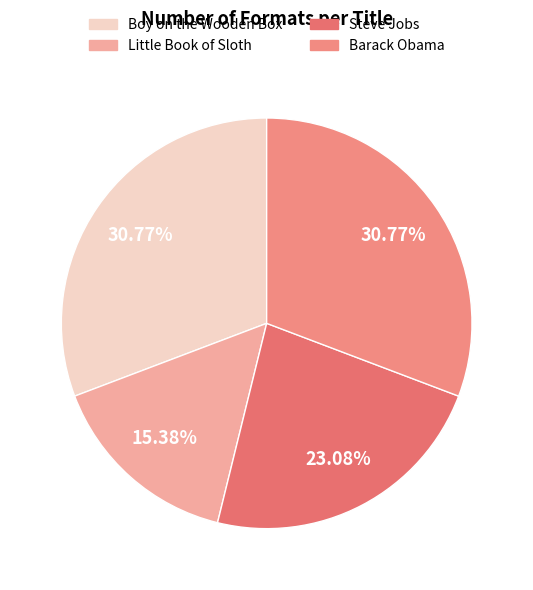

Is there a majority slice in this chart?

No